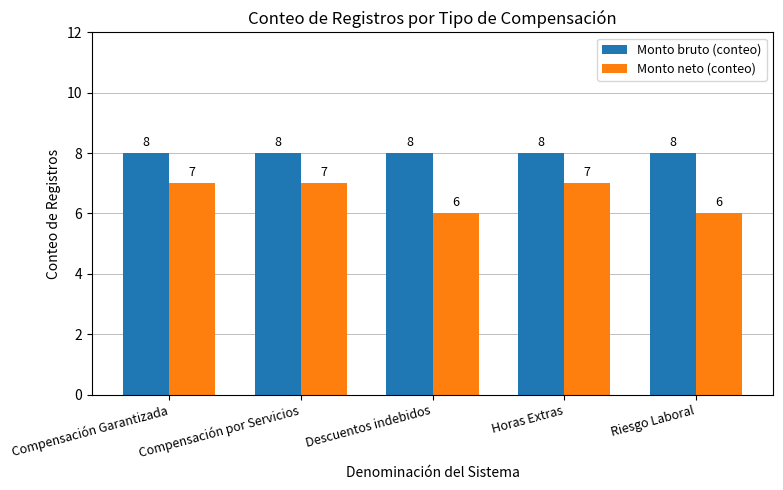

True or false: Monto bruto (conteo) has a value of 8 at Compensación Garantizada.

True